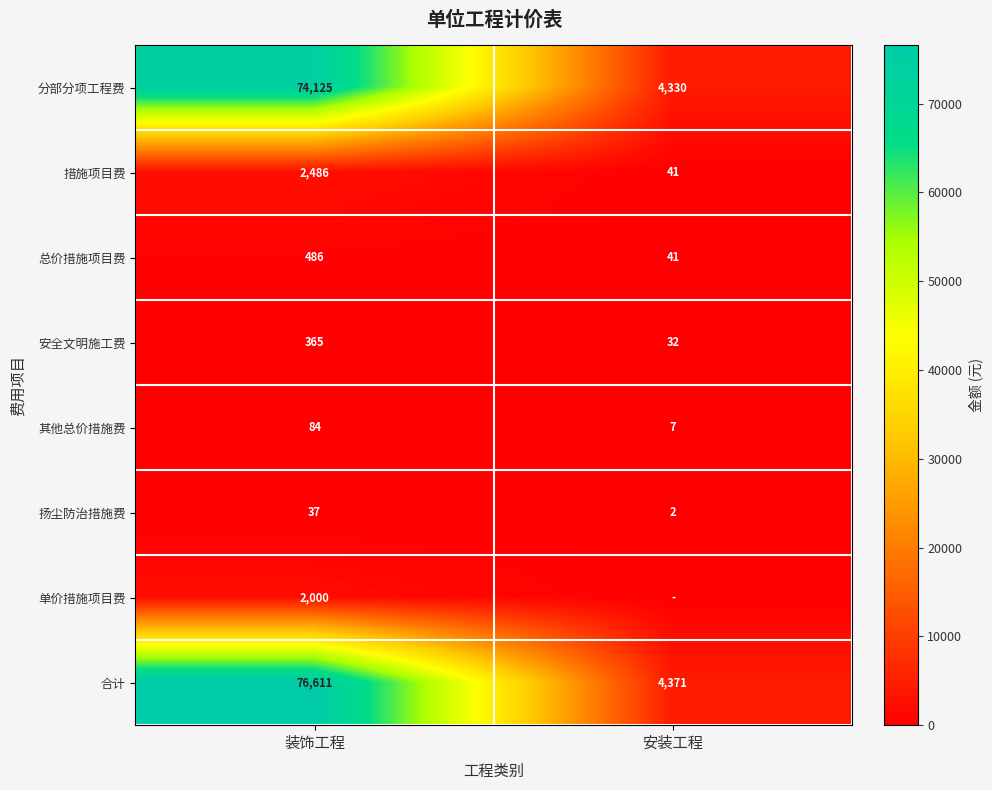

What is the total value across all series at 装饰工程?

156194